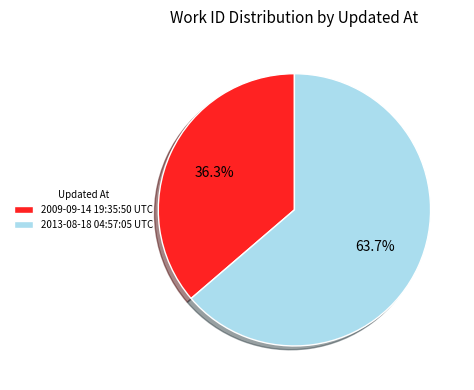

Does 2009-09-14 19:35:50 UTC account for over 50% of the chart?

No